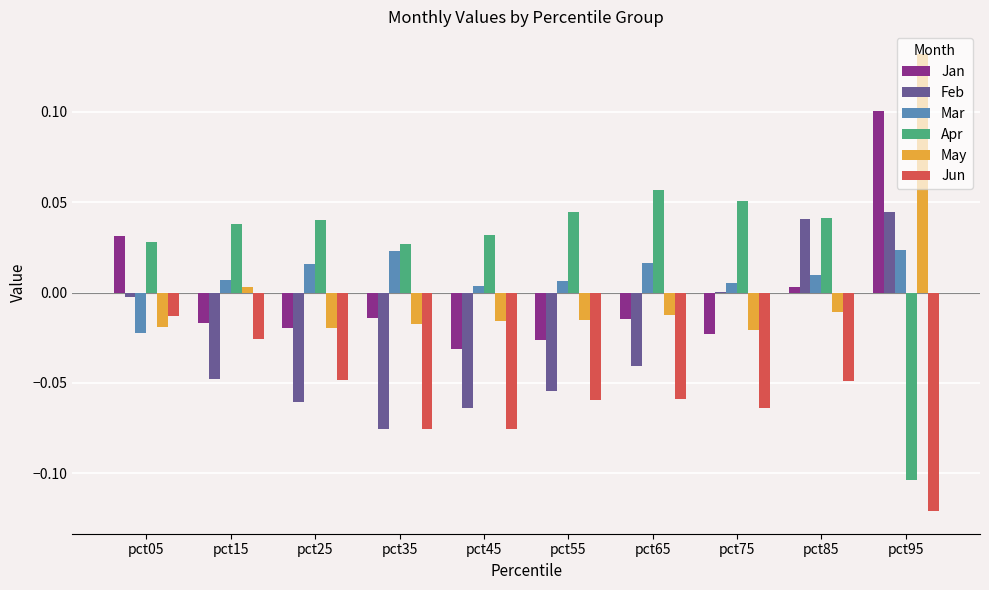

What is the sum of all Feb values?

-0.3